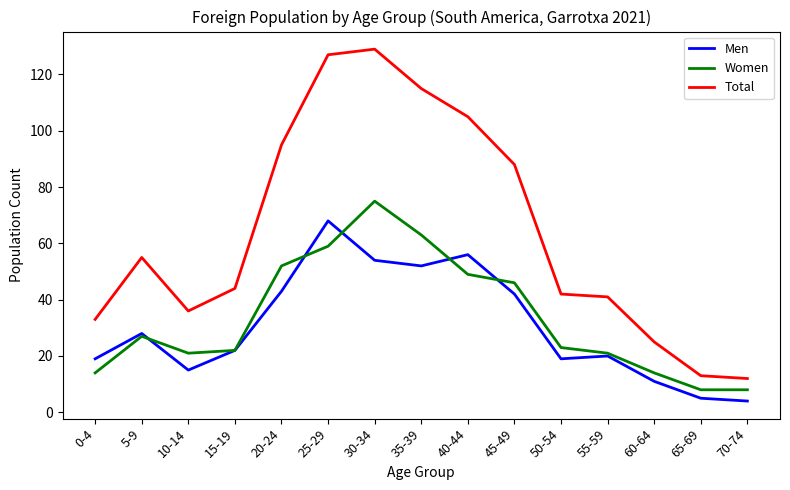

True or false: Men has a value of 5 at 65-69.

True